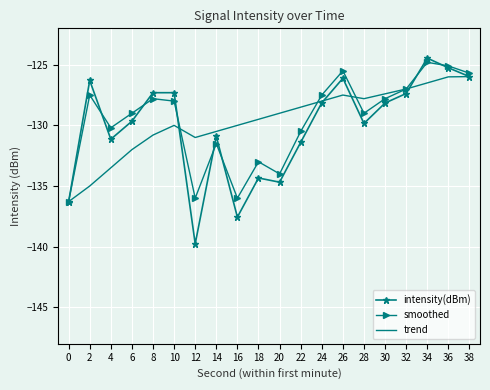

The intensity(dBm) series shows -129.8 at 28. True or false?

True